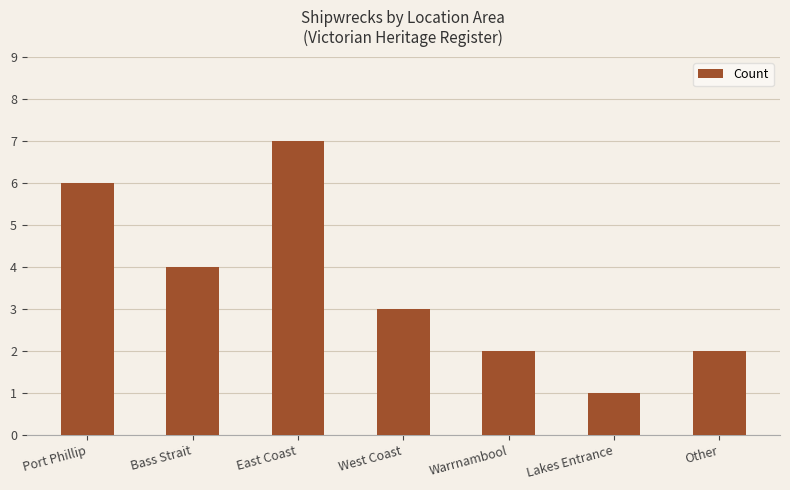

What value does the data have at East Coast?

7